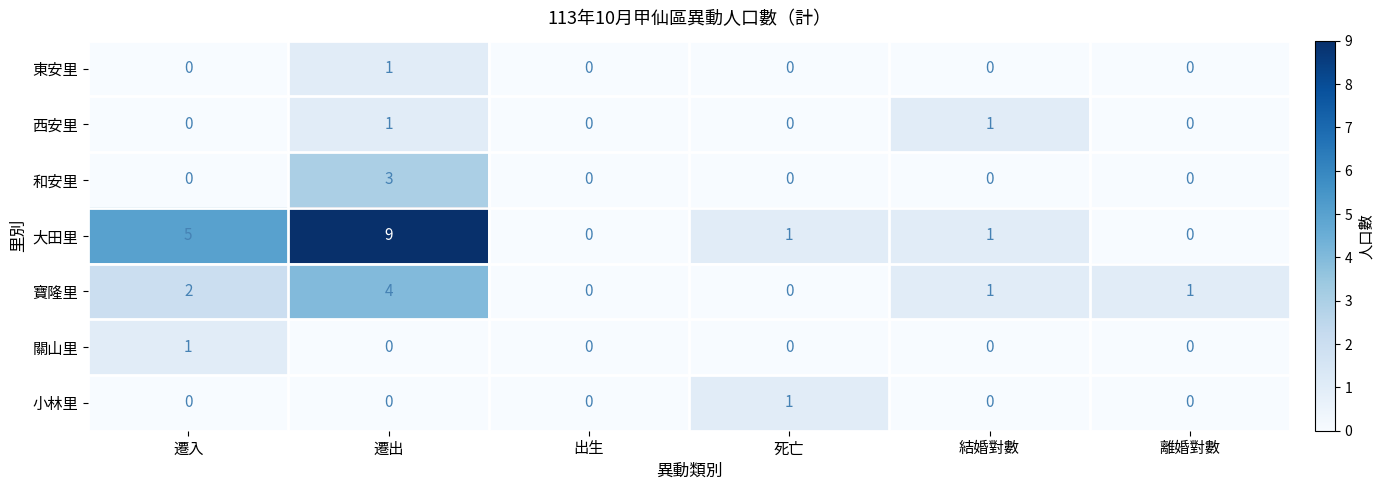

How many series are shown in this chart?

7